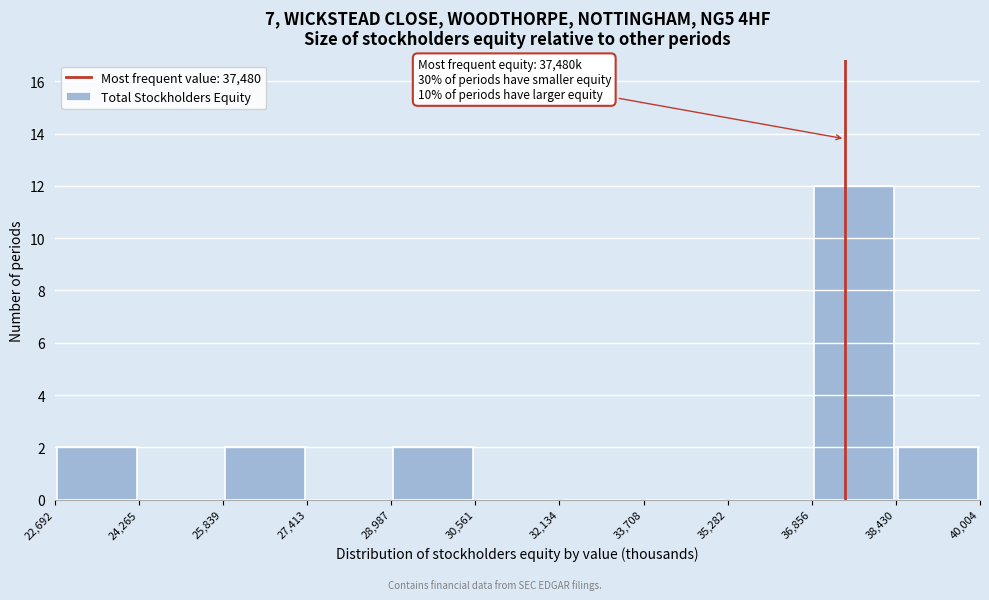

Which range on the x-axis has the tallest bar?

36,856 to 38,430